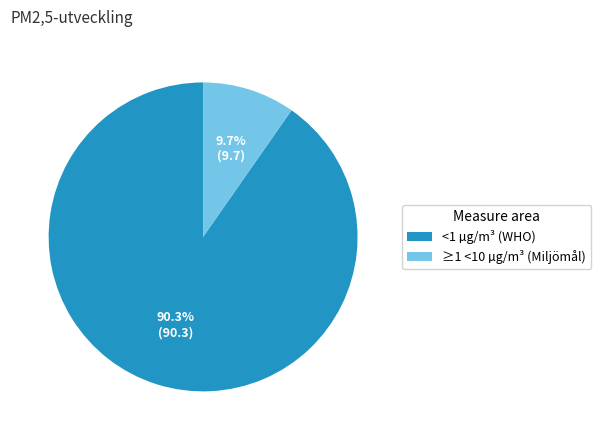

To the nearest percent, what is the difference between the <1 µg/m³ (WHO) and ≥1 <10 µg/m³ (Miljömål) slice percentages?

81%